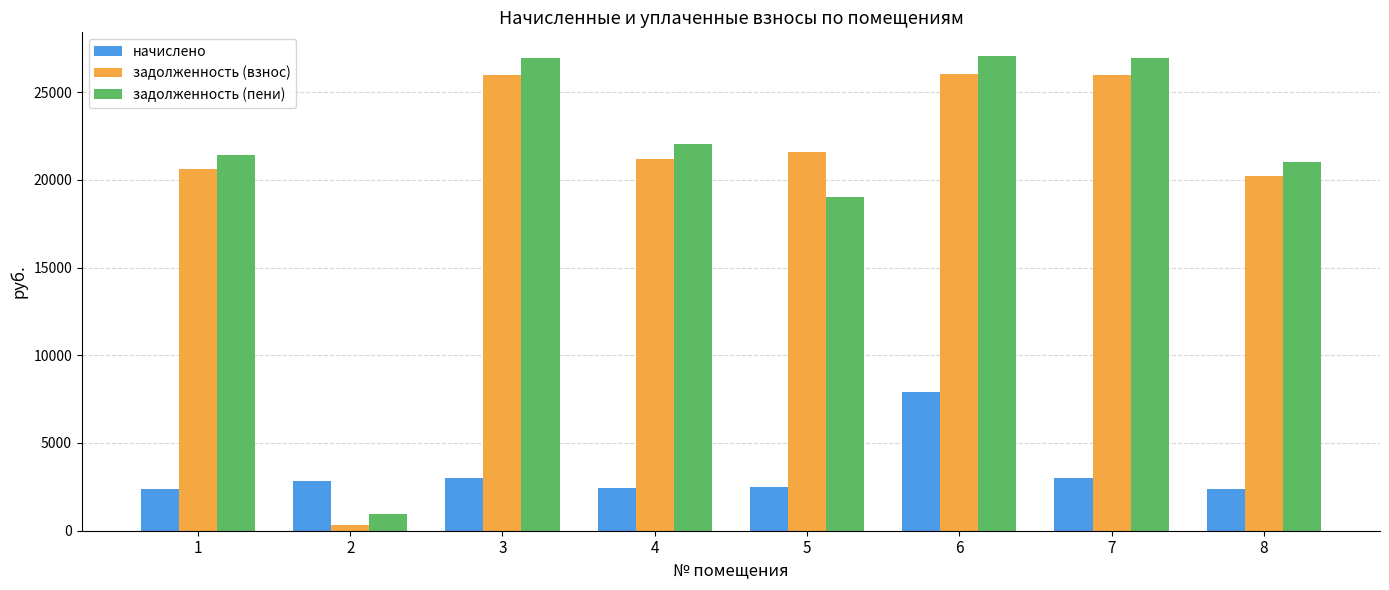

Rank the series at 8 from lowest to highest value.

начислено, задолженность (взнос), задолженность (пени)